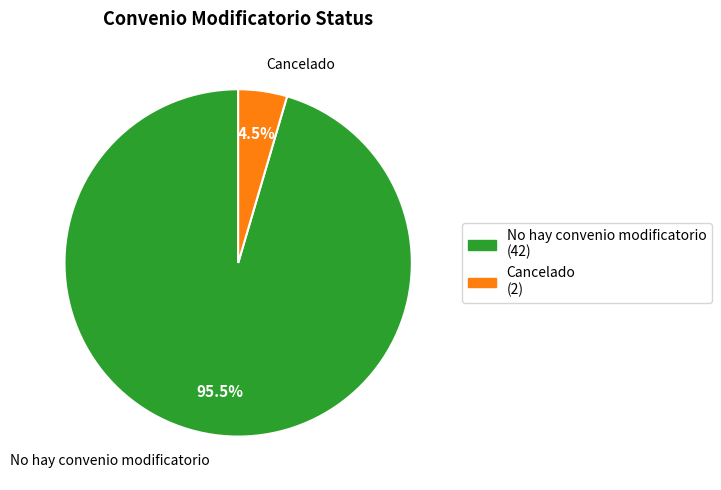

Rank the categories by value from highest to lowest.

No hay convenio modificatorio, Cancelado